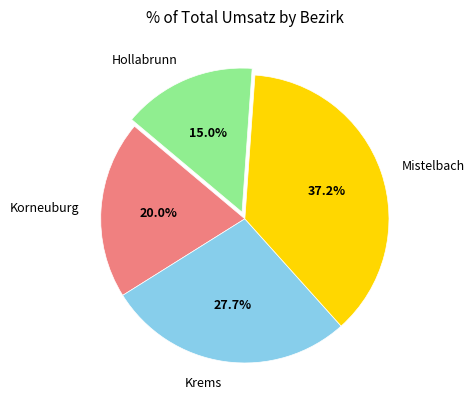

The Mistelbach slice represents 44% of the pie. True or false?

False